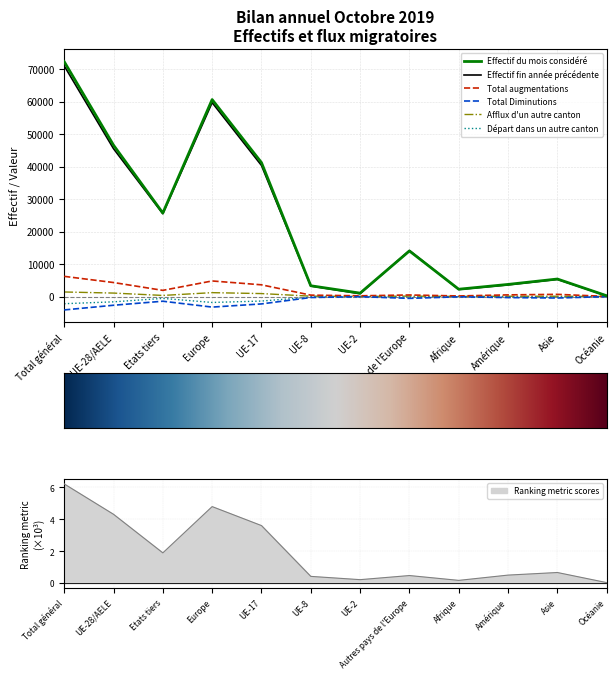

Reading right to left, transcribe all the data shown in this chart.

Effectif du mois considéré: 238	5397	3732	2253	14035	1048	3319	41258	60665	25724	46630	72354
Effectif fin année précédente: 225	5289	3596	2172	14183	883	3243	40383	59732	25516	45549	71065
Total augmentations: 40	672	510	180	482	225	430	3609	4797	1901	4315	6216
Total Diminutions: -18	-456	-319	-81	-567	-44	-298	-2273	-3252	-1444	-2685	-4129
Afflux d'un autre canton: 4	91	86	26	131	31	115	912	1196	339	1065	1404
Départ dans un autre canton: -13	-196	-133	-39	-192	-46	-172	-1390	-1826	-573	-1634	-2207